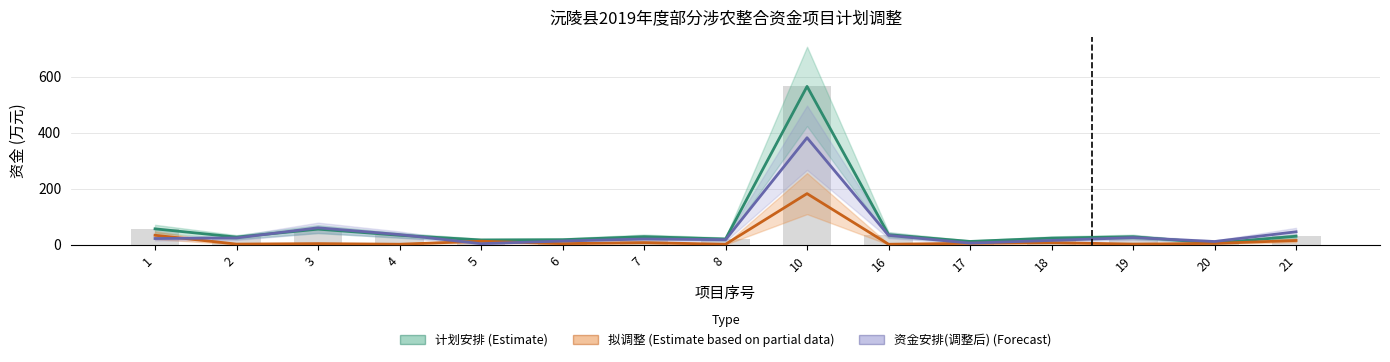

Which series has the largest range (max minus min)?

计划安排